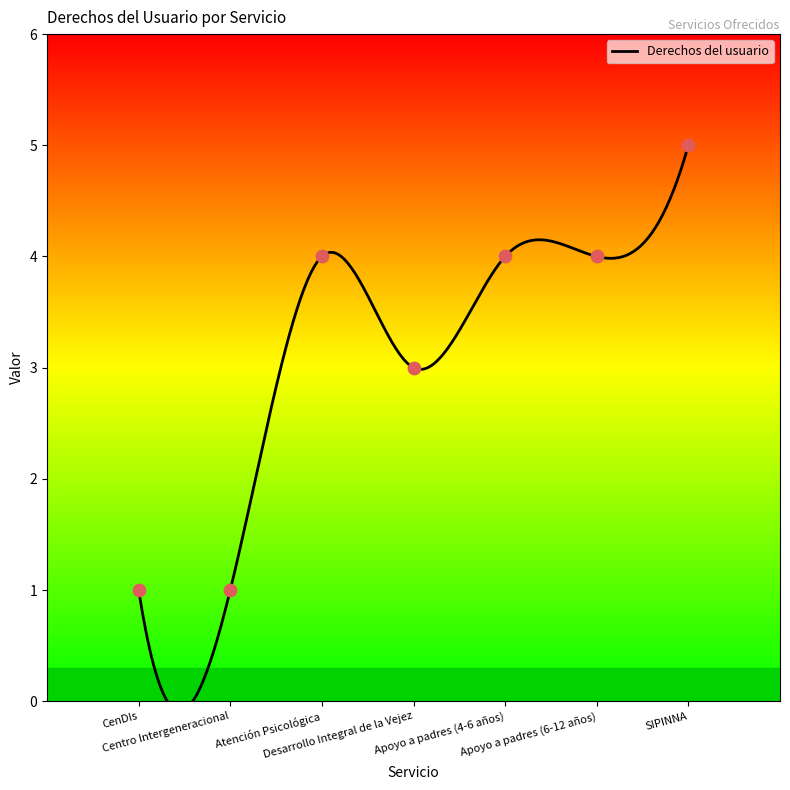

What is the ratio of the value at SIPINNA to the value at CenDIs?

5.0